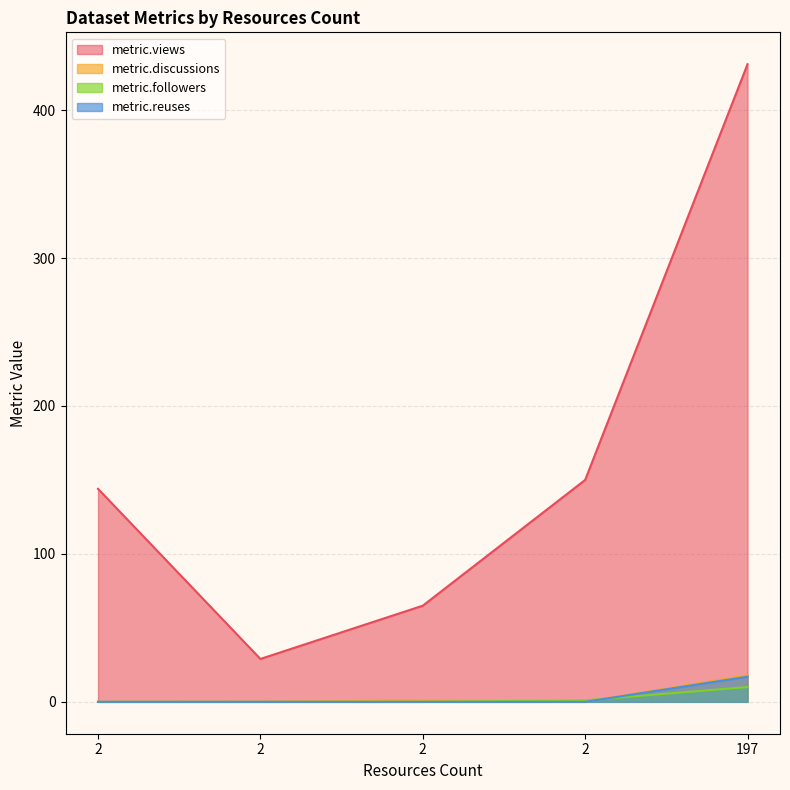

What is the average value of the metric.views series?

164